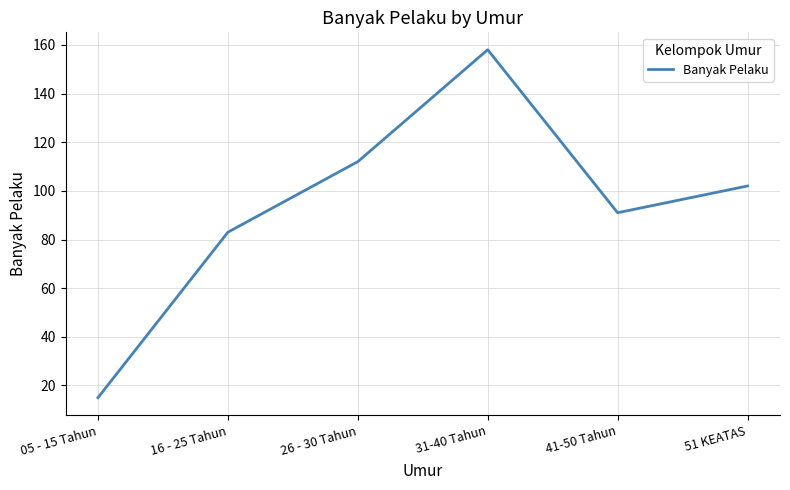

Reading left to right, what are all the values shown in this chart?

05 - 15 Tahun=15	16 - 25 Tahun=83	26 - 30 Tahun=112	31-40 Tahun=158	41-50 Tahun=91	51 KEATAS=102